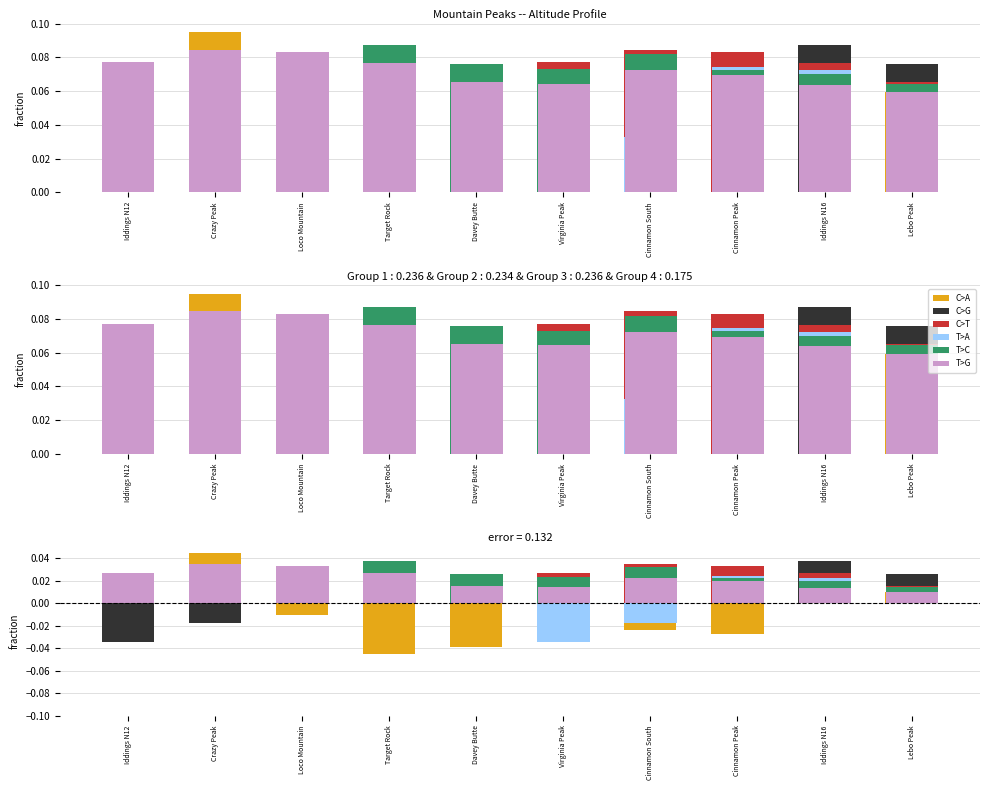

Where is C>G nearest to the value 0?

Cinnamon Peak